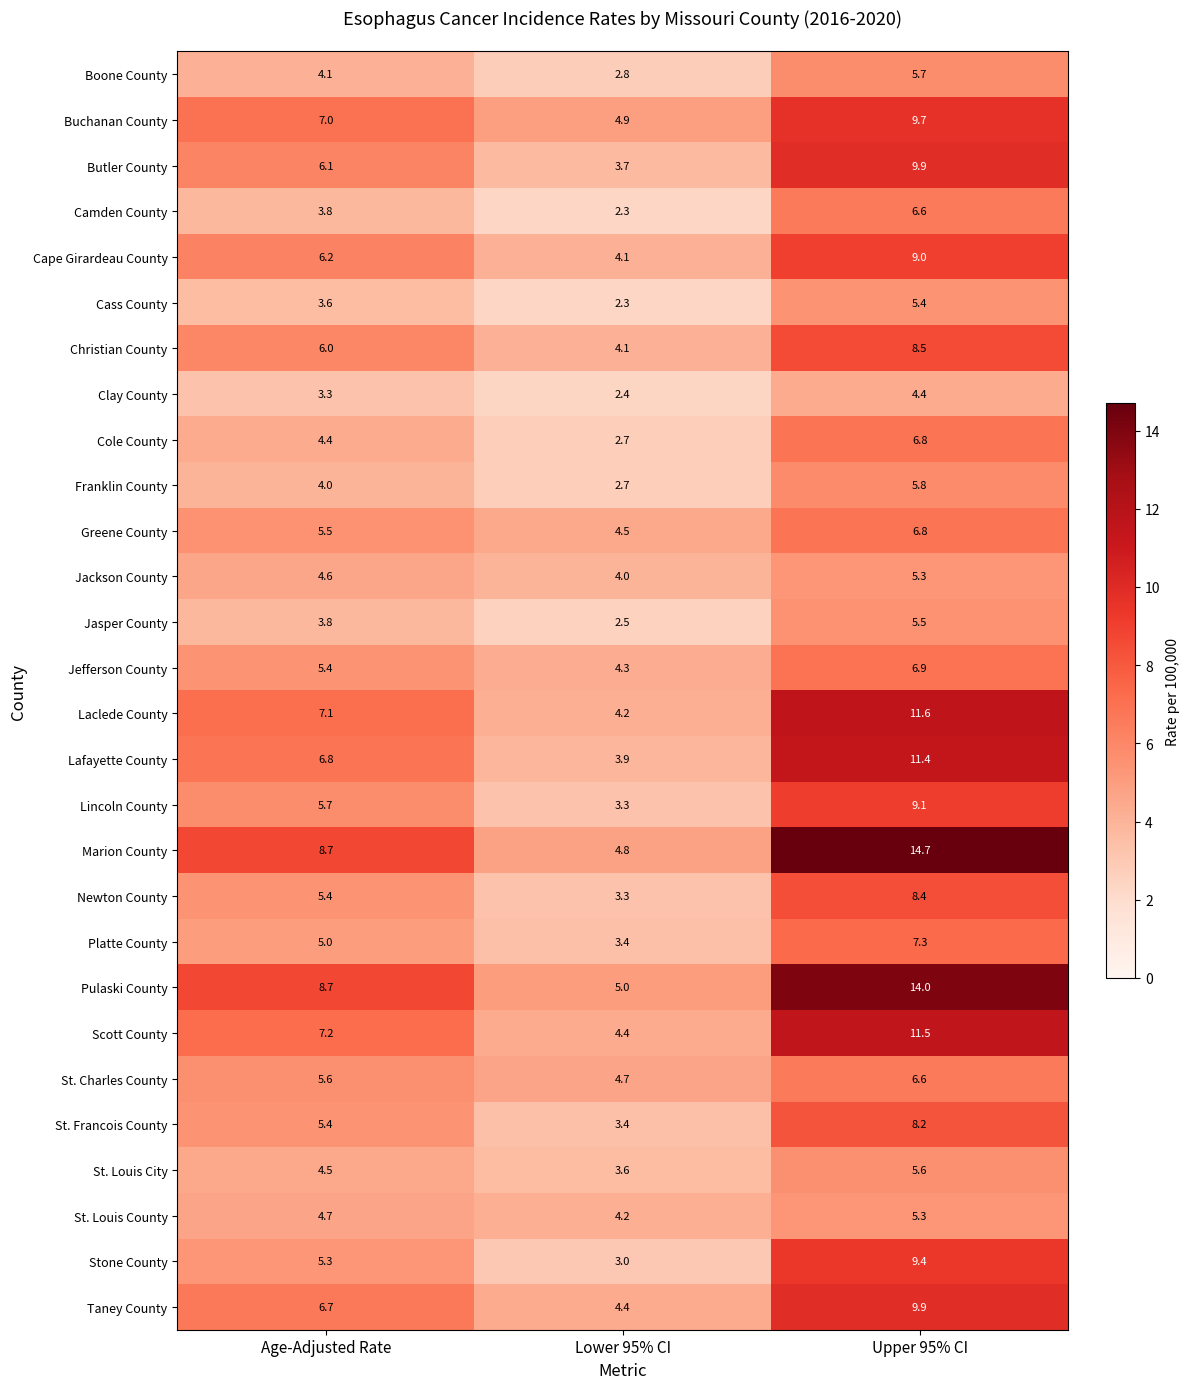

Count the number of data series in this chart.

28